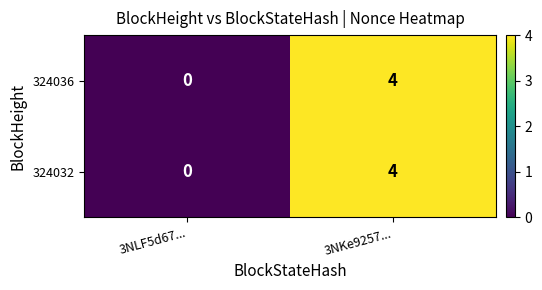

List the labels in order of 324032 value, smallest first.

3NLF5d67..., 3NKe9257...